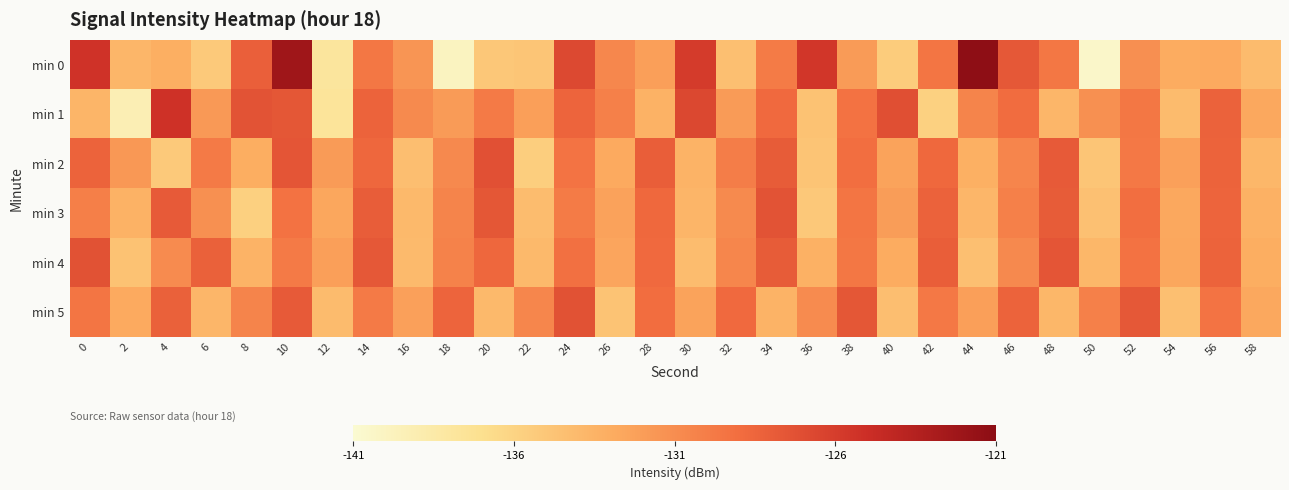

Reading right to left, extract all data points from this chart.

min 0: 58=-134.1	56=-132.8	54=-132.9	52=-131.1	50=-140.5	48=-129.6	46=-127.7	44=-121.2	42=-129.4	40=-135.4	38=-131.9	36=-125.6	34=-129.9	32=-134.4	30=-125.9	28=-132.1	26=-130.6	24=-126.7	22=-134.9	20=-135.0	18=-140.0	16=-131.5	14=-129.7	12=-137.8	10=-122.2	8=-128.2	6=-135.2	4=-133.1	2=-133.7	0=-125.4
min 1: 58=-132.7	56=-128.3	54=-134.1	52=-129.6	50=-131.2	48=-133.7	46=-128.9	44=-130.4	42=-135.8	40=-127.1	38=-129.3	36=-134.6	34=-128.8	32=-131.9	30=-126.7	28=-133.4	26=-130.2	24=-128.5	22=-132.1	20=-129.8	18=-131.9	16=-130.8	14=-128.4	12=-137.7	10=-127.6	8=-127.3	6=-131.8	4=-125.3	2=-139.2	0=-133.6
min 2: 58=-133.8	56=-128.4	54=-132.2	52=-129.7	50=-134.9	48=-127.8	46=-130.5	44=-133.2	42=-128.7	40=-132.4	38=-129.1	36=-134.8	34=-127.9	32=-130.0	30=-133.5	28=-128.1	26=-132.8	24=-129.4	22=-135.6	20=-127.2	18=-130.7	16=-134.3	14=-128.6	12=-131.9	10=-127.5	8=-133.1	6=-129.8	4=-135.2	2=-131.7	0=-128.4
min 3: 58=-133.3	56=-128.5	54=-132.7	52=-129.1	50=-134.5	48=-127.9	46=-130.2	44=-133.7	42=-128.3	40=-132.0	38=-129.5	36=-135.1	34=-127.4	32=-130.8	30=-133.6	28=-128.7	26=-132.3	24=-129.9	22=-134.2	20=-127.6	18=-130.4	16=-133.9	14=-128.0	12=-132.6	10=-129.3	8=-135.7	6=-131.2	4=-127.8	2=-133.4	0=-130.1
min 4: 58=-133.1	56=-128.4	54=-132.6	52=-129.3	50=-133.8	48=-127.5	46=-130.7	44=-134.4	42=-128.1	40=-132.9	38=-129.6	36=-133.3	34=-127.9	32=-130.6	30=-134.2	28=-128.8	26=-132.5	24=-129.2	22=-133.9	20=-128.6	18=-130.3	16=-134.0	14=-127.7	12=-132.1	10=-129.8	8=-133.5	6=-128.2	4=-130.9	2=-134.6	0=-127.3
min 5: 58=-132.7	56=-129.4	54=-134.4	52=-127.7	50=-130.2	48=-133.8	46=-128.4	44=-132.1	42=-129.7	40=-134.3	38=-127.6	36=-130.9	34=-133.5	32=-128.8	30=-132.4	28=-129.0	26=-134.7	24=-127.3	22=-130.6	20=-133.9	18=-128.5	16=-132.2	14=-129.8	12=-134.1	10=-127.8	8=-130.4	6=-133.7	4=-128.2	2=-132.8	0=-129.5